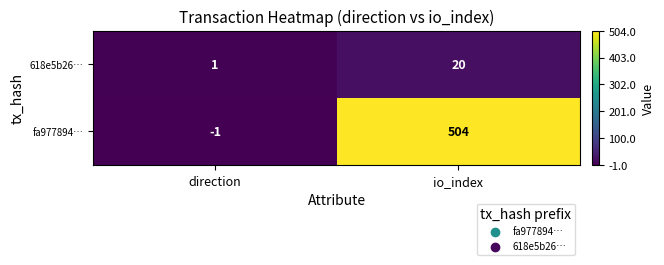

Which series has the largest range (max minus min)?

fa977894…